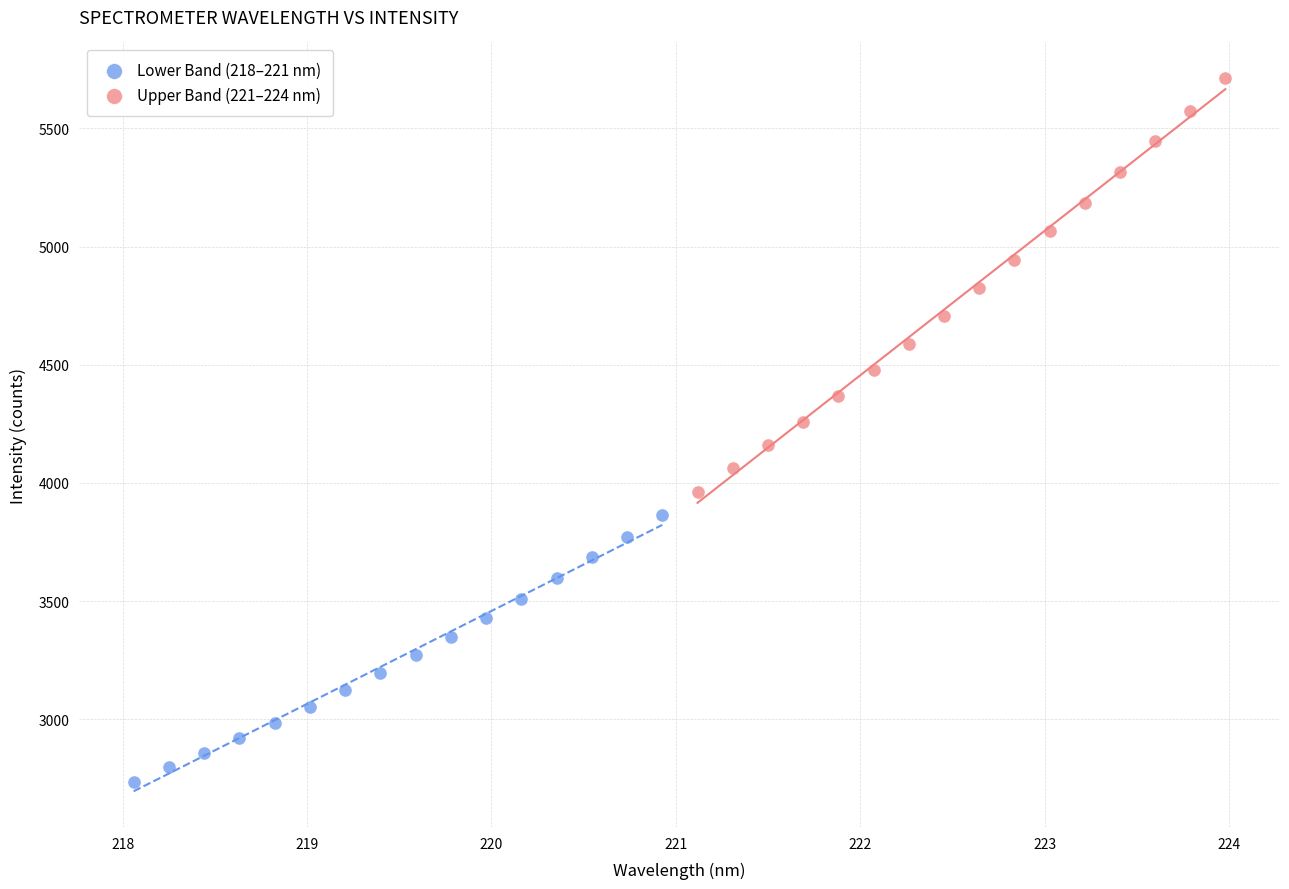

Which series has the widest spread of Y values?

Upper Band (221–224 nm)